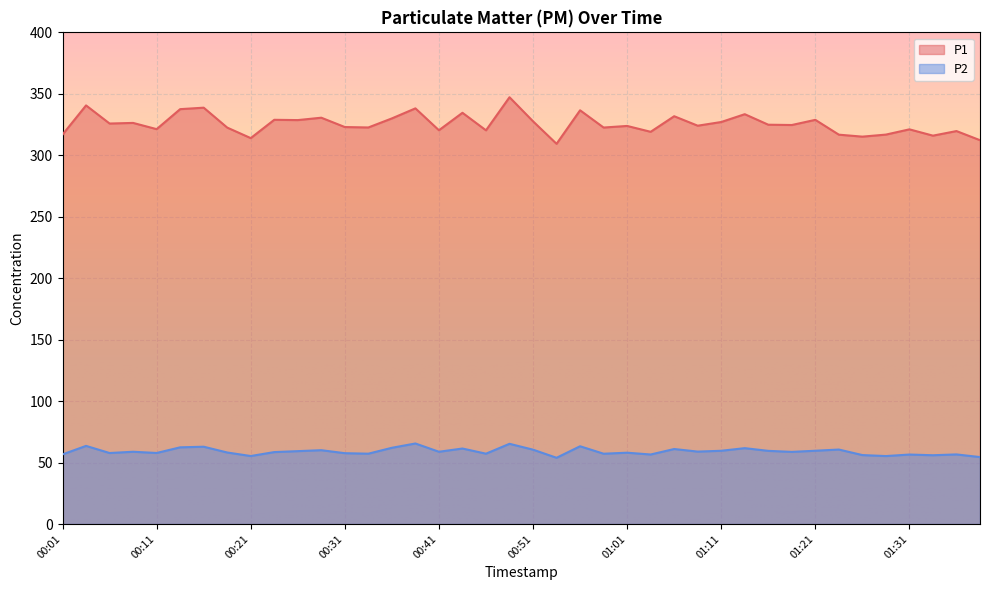

At which category is the sum across all series the highest?

00:48